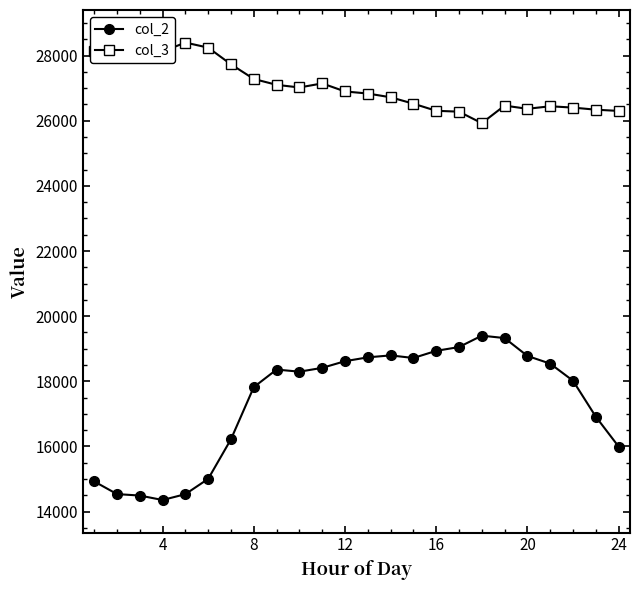

What is the difference between the maximum and second lowest values in the col_3 series?

2122